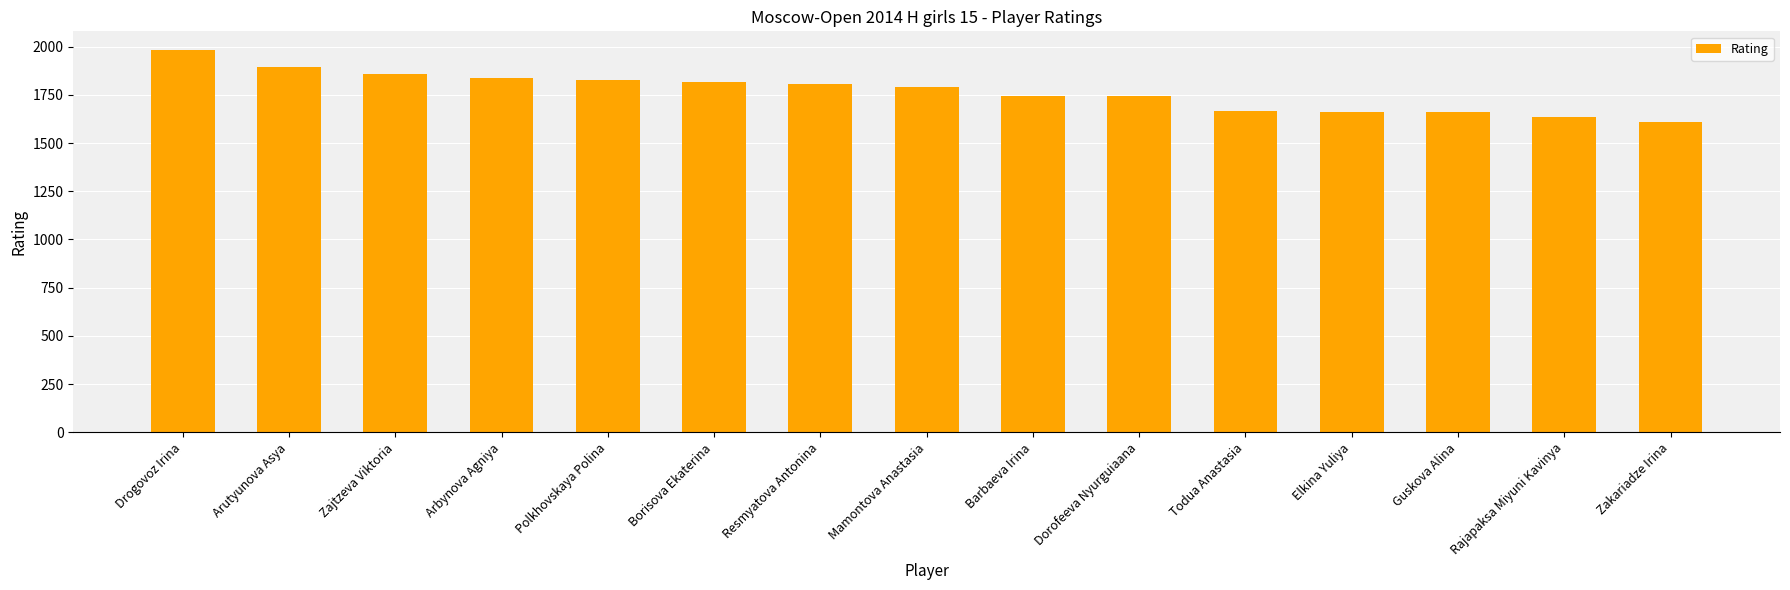

The chart shows a value of 569 at Zakariadze Irina. True or false?

False